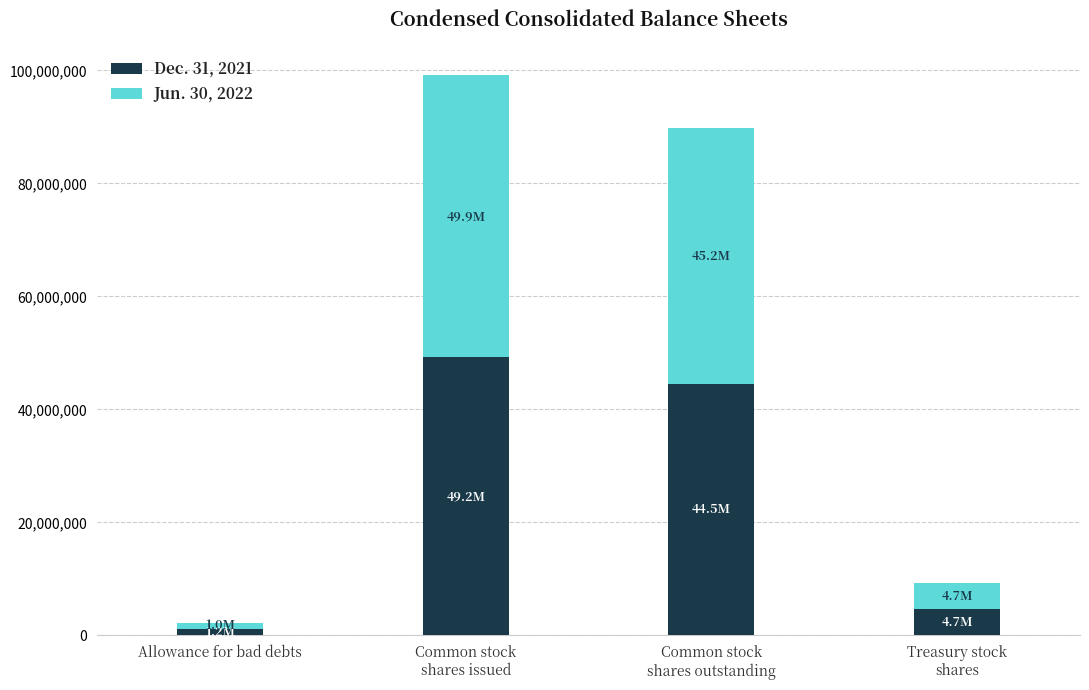

Reading left to right, list the values for the Dec. 31, 2021 series.

1206000	49201265	44520542	4680723